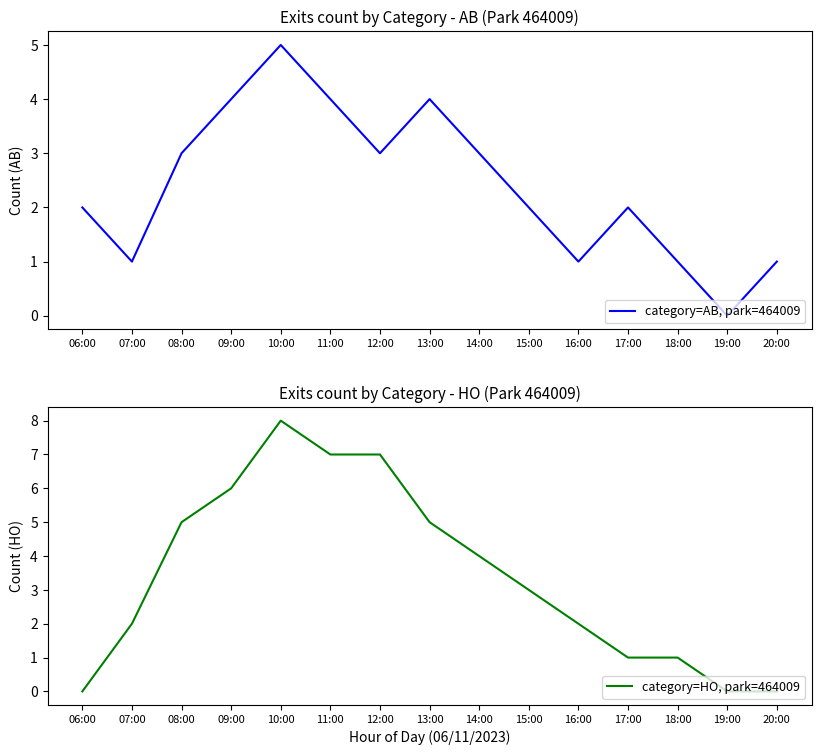

How many lines are shown in the chart?

2